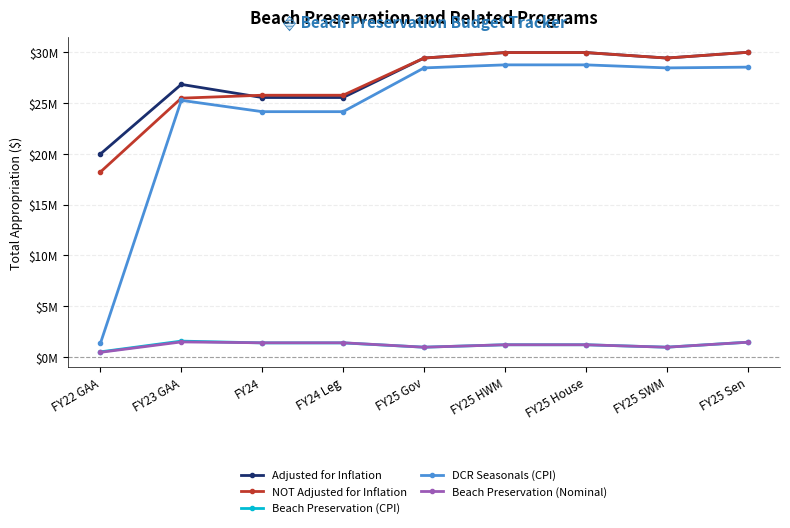

What is the maximum value for Beach Preservation (CPI)?

1.6